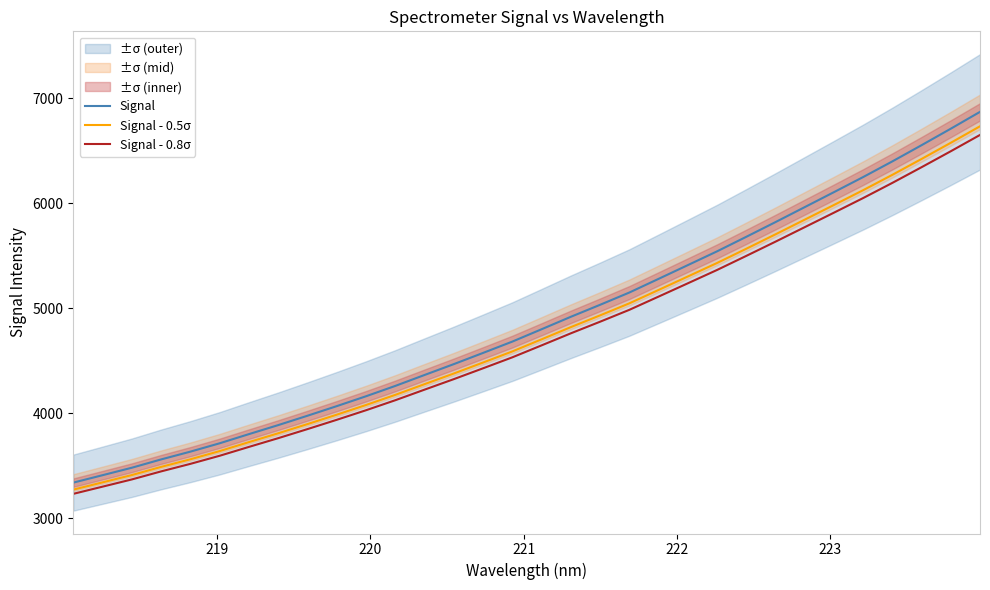

True or false: Signal and Signal - 0.8σ cross at least once.

False